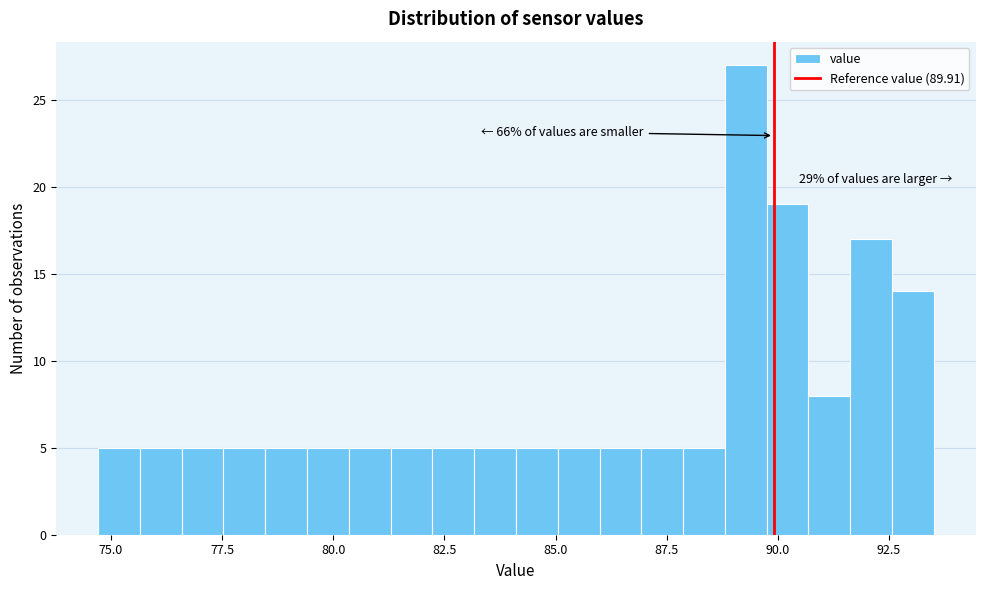

Read against the x-axis, roughly where is the centre of the tallest bar?

89.5